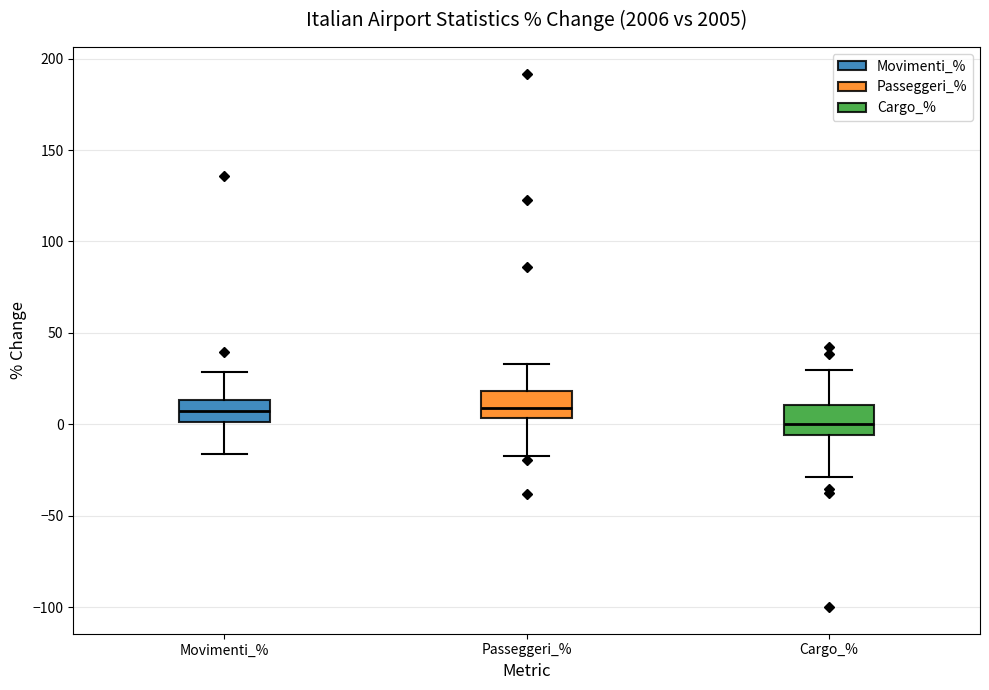

Where is the upper edge of the box for Cargo_% on the y-axis? The values are not printed on the chart, so give them approximately, as read against the axis.

10